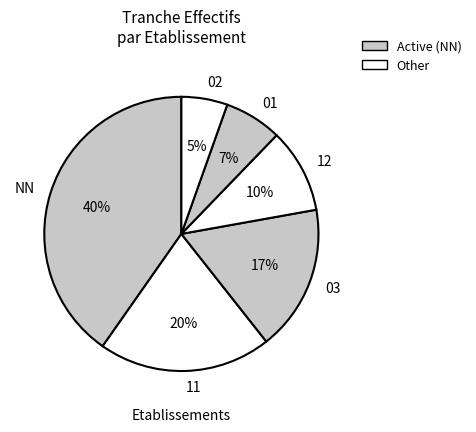

Combined, do 03 and NN account for over 50%?

Yes